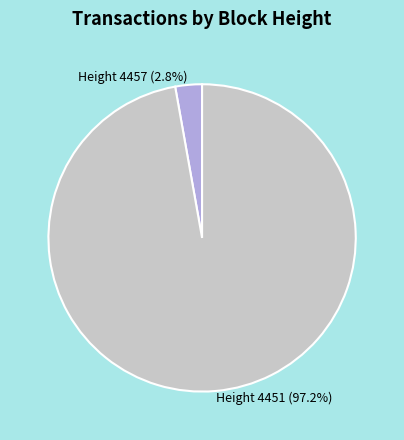

Is there any slice that represents more than half of the pie?

Yes